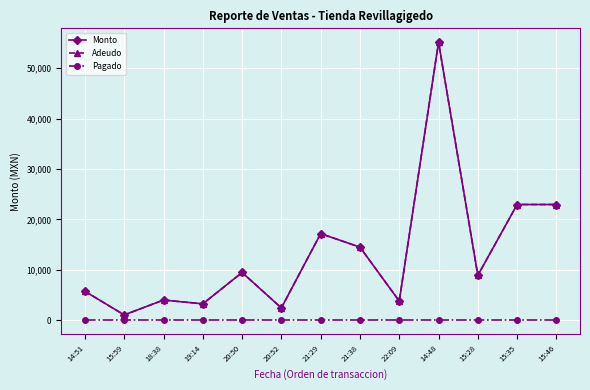

What is the label of the 11th point from the left?

15:28